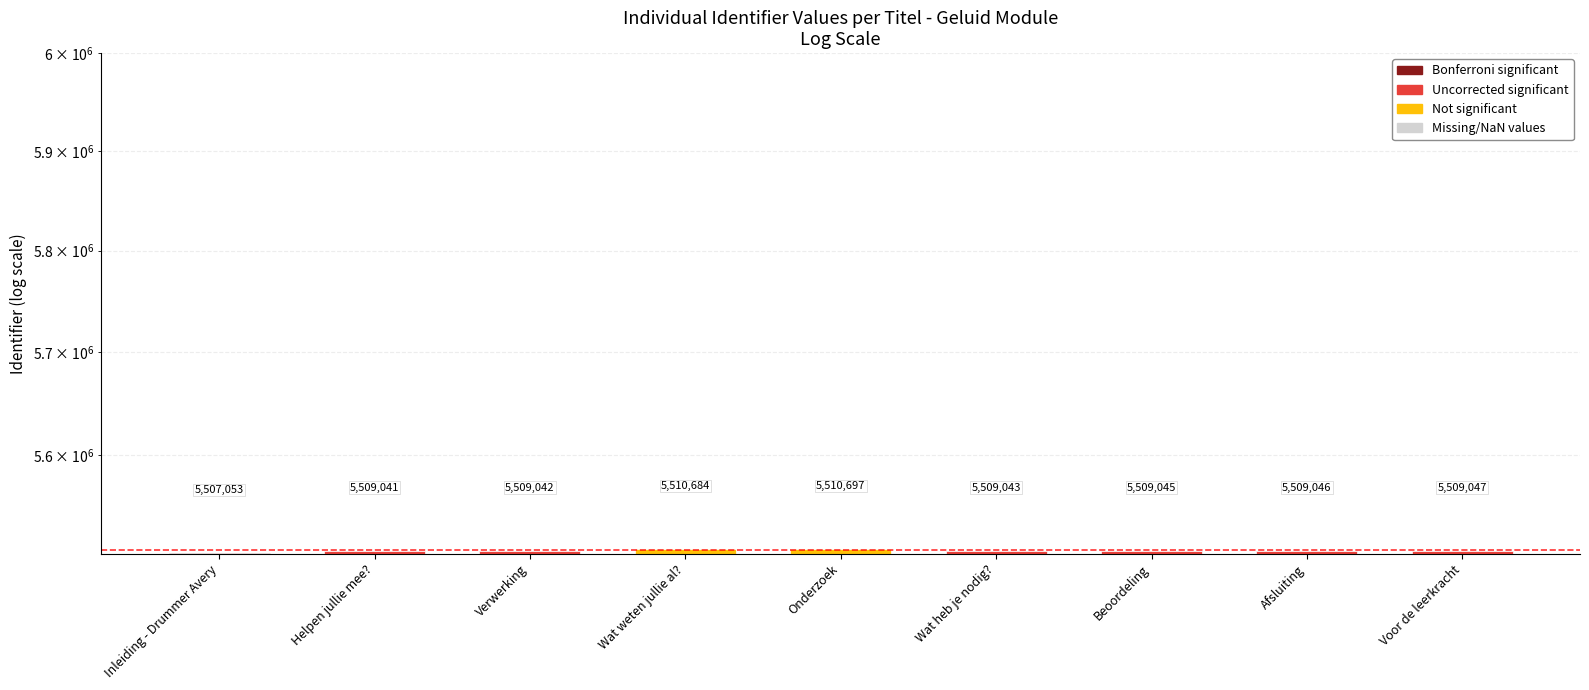

List the labels in order of value, largest first.

Onderzoek, Wat weten jullie al?, Voor de leerkracht, Afsluiting, Beoordeling, Wat heb je nodig?, Verwerking, Helpen jullie mee?, Inleiding - Drummer Avery